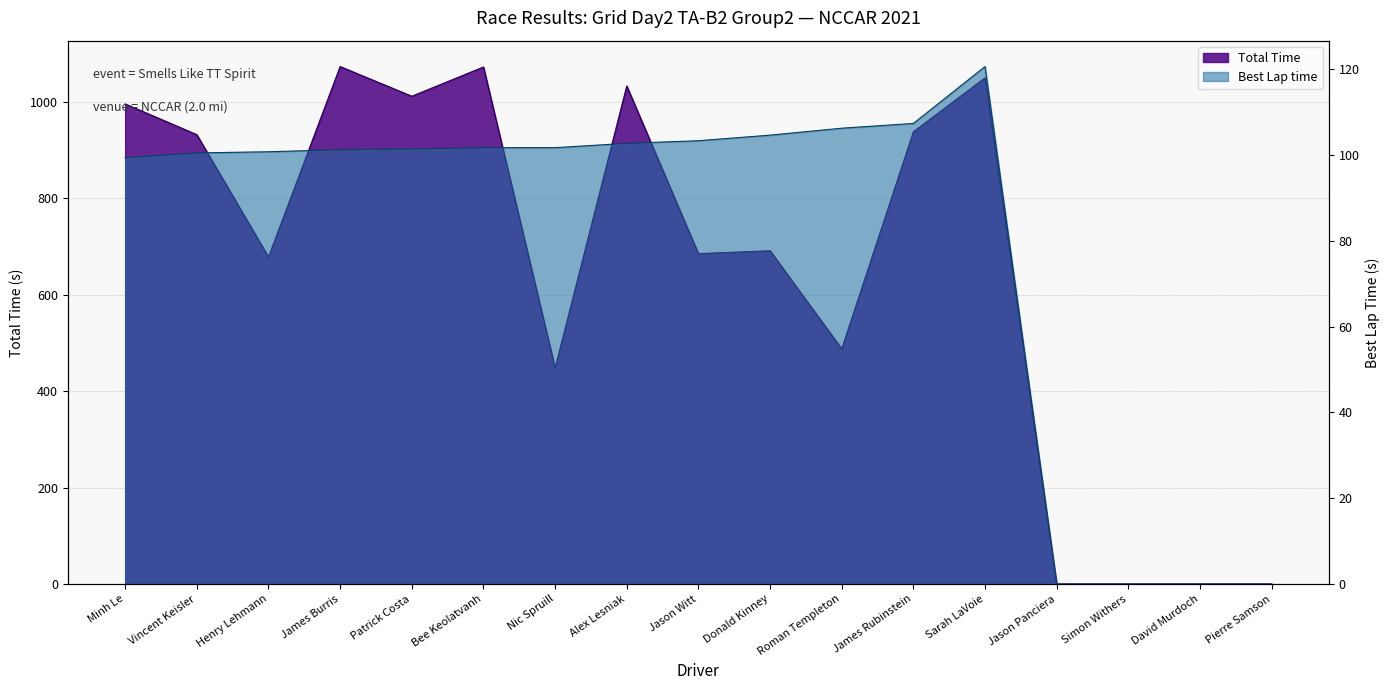

What are all the series names shown in the legend?

Total Time, Best Lap time